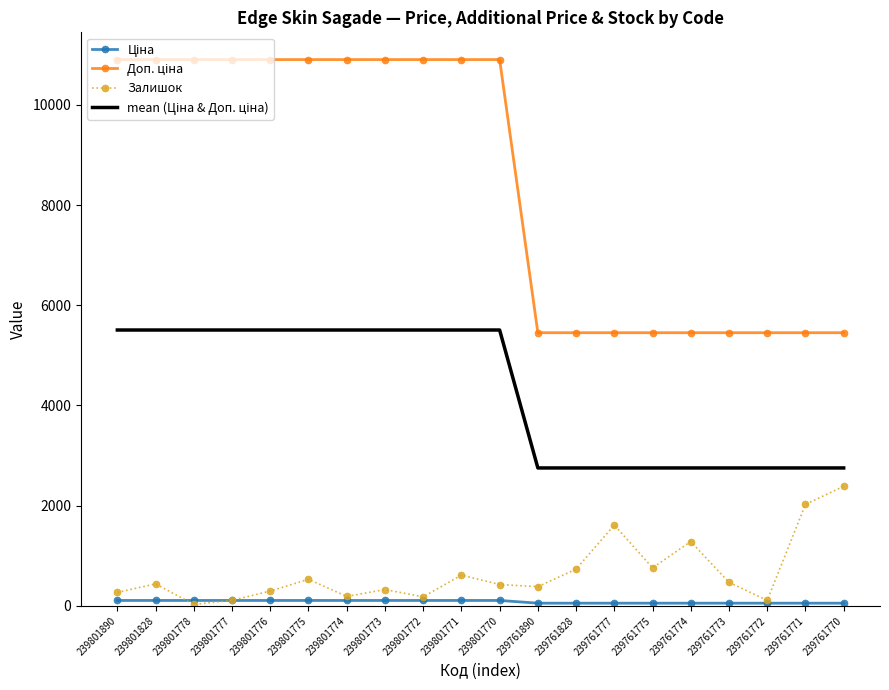

What is the value of the Ціна point at the 13th from the left?

54.5